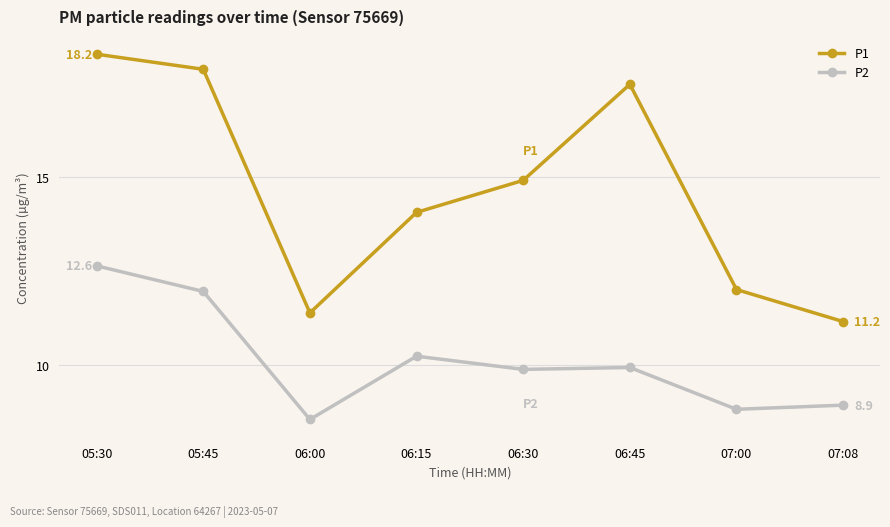

Which series has the largest range (max minus min)?

P1